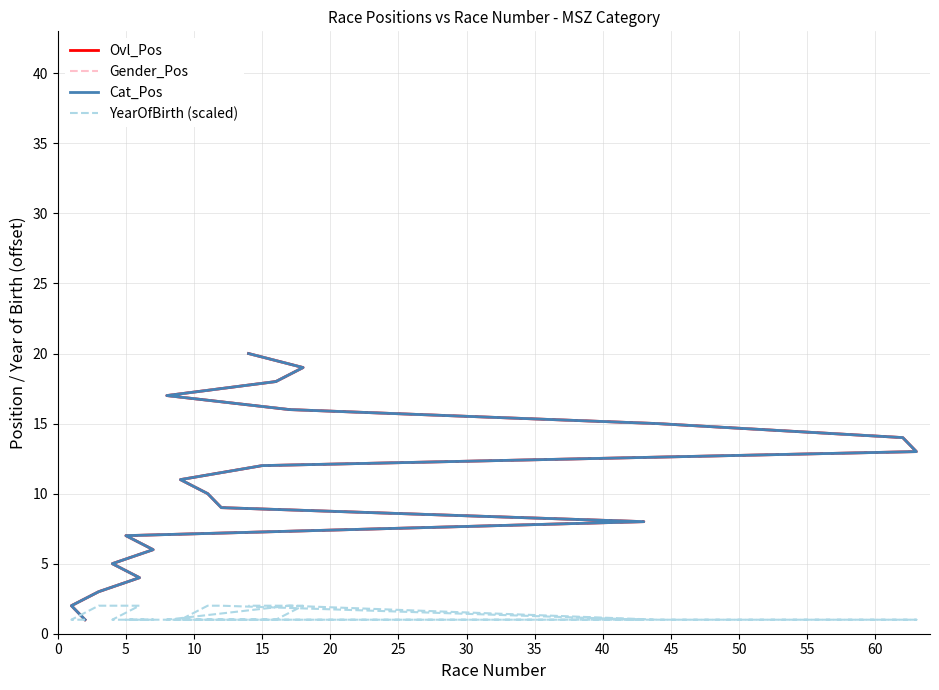

How many series are shown in this chart?

4